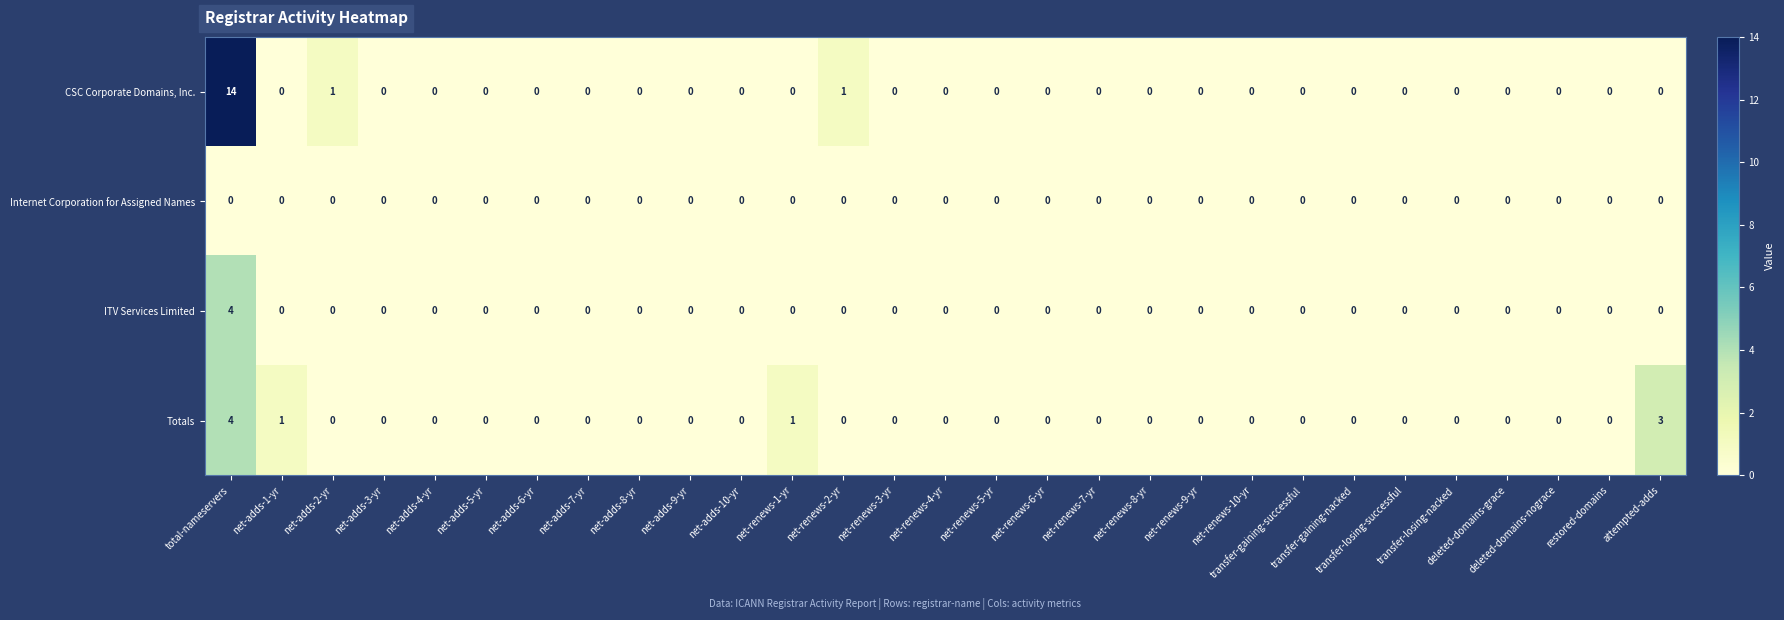

How many data points does each series have?

29